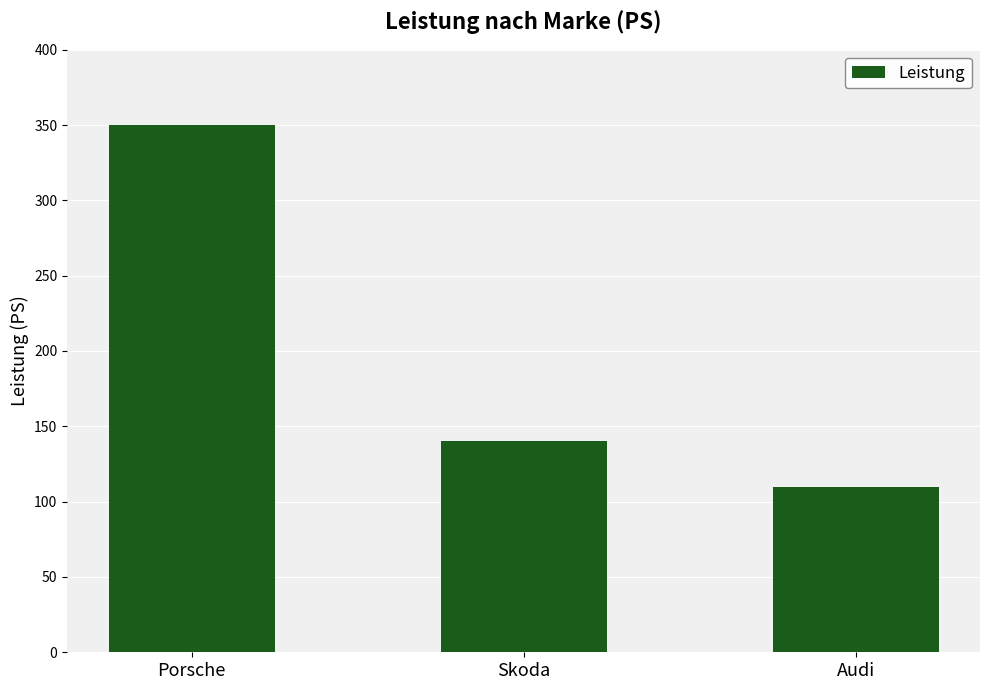

How many bars are there in total?

3